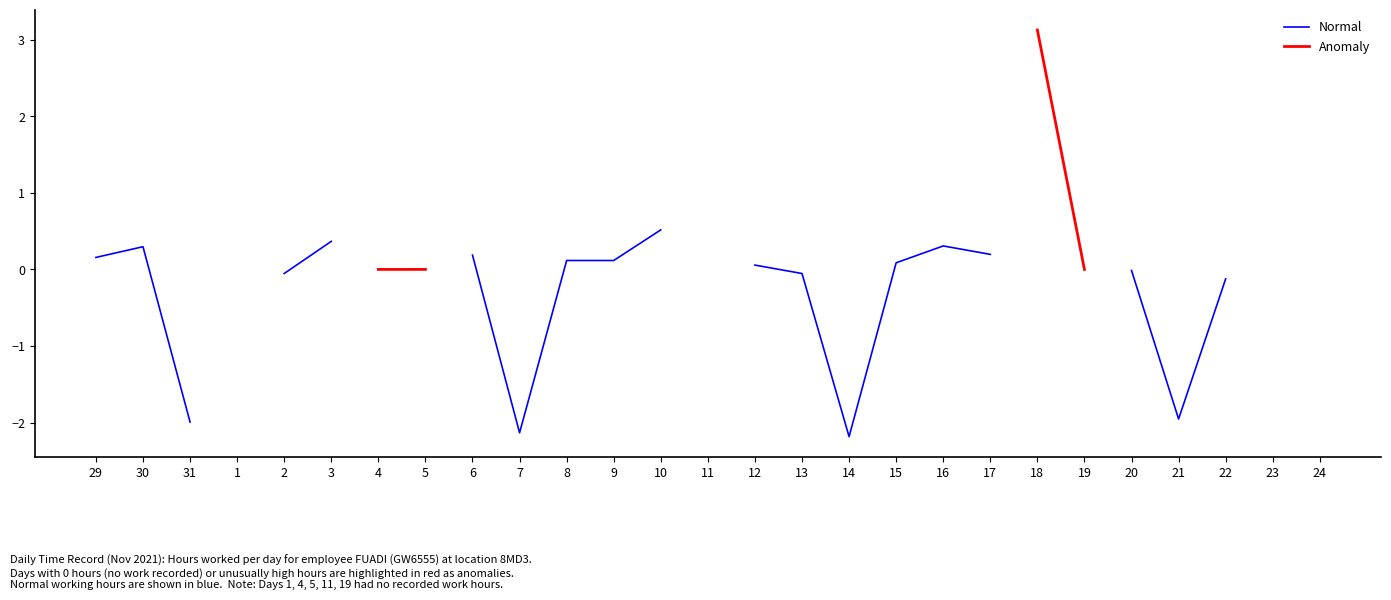

True or false: Normal has more than 0 points higher than both neighbors.

True